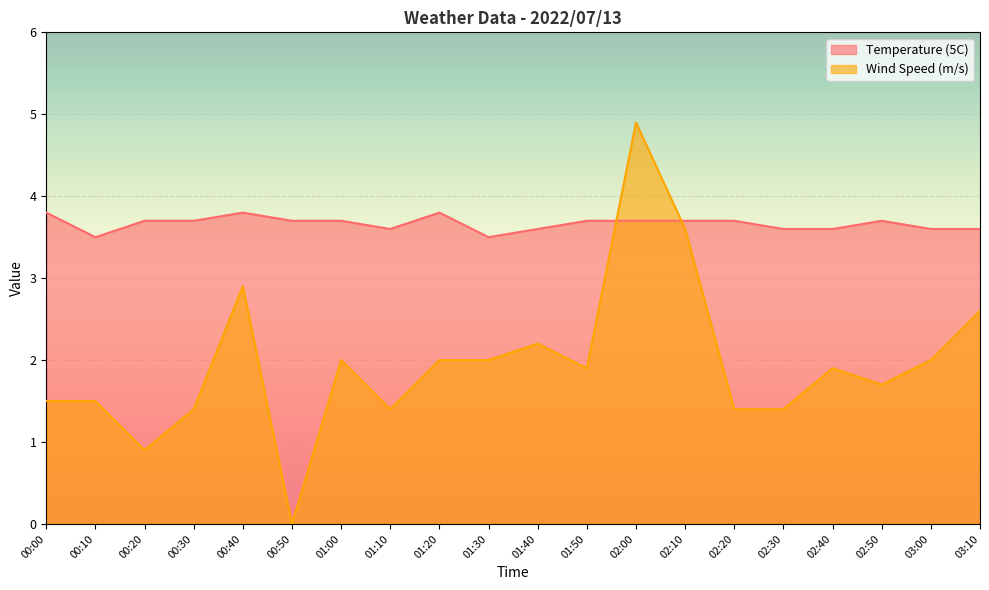

How many interior local peaks does the Wind Speed (m/s) series have?

5